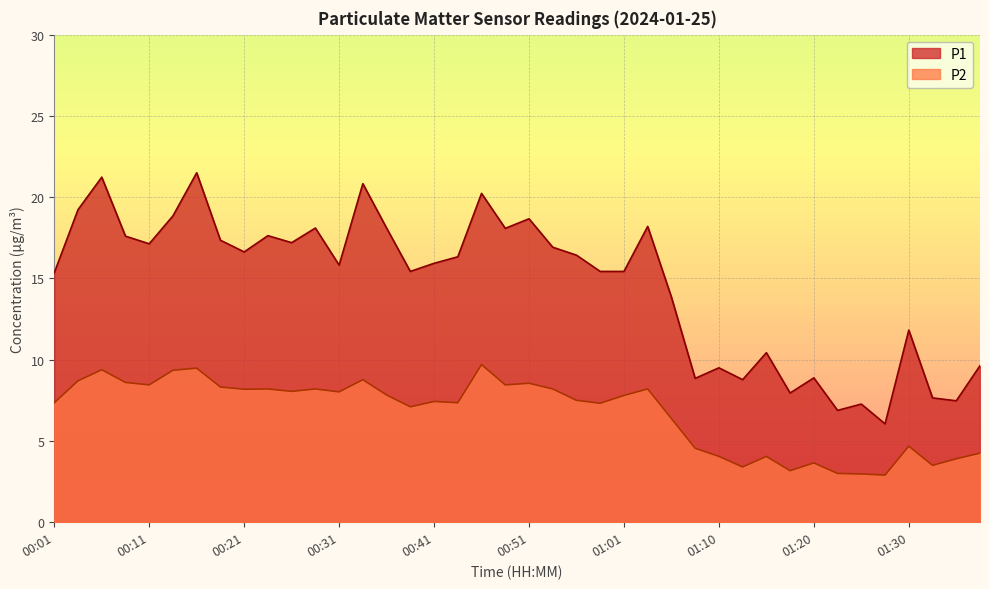

Which has a higher value, 00:43 or 00:26?

00:26